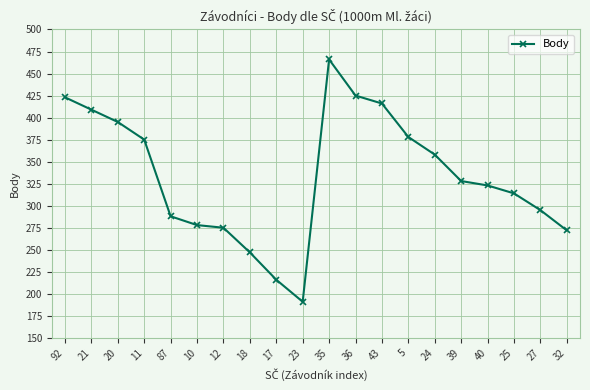

Which label corresponds to the smallest value in the chart?

23